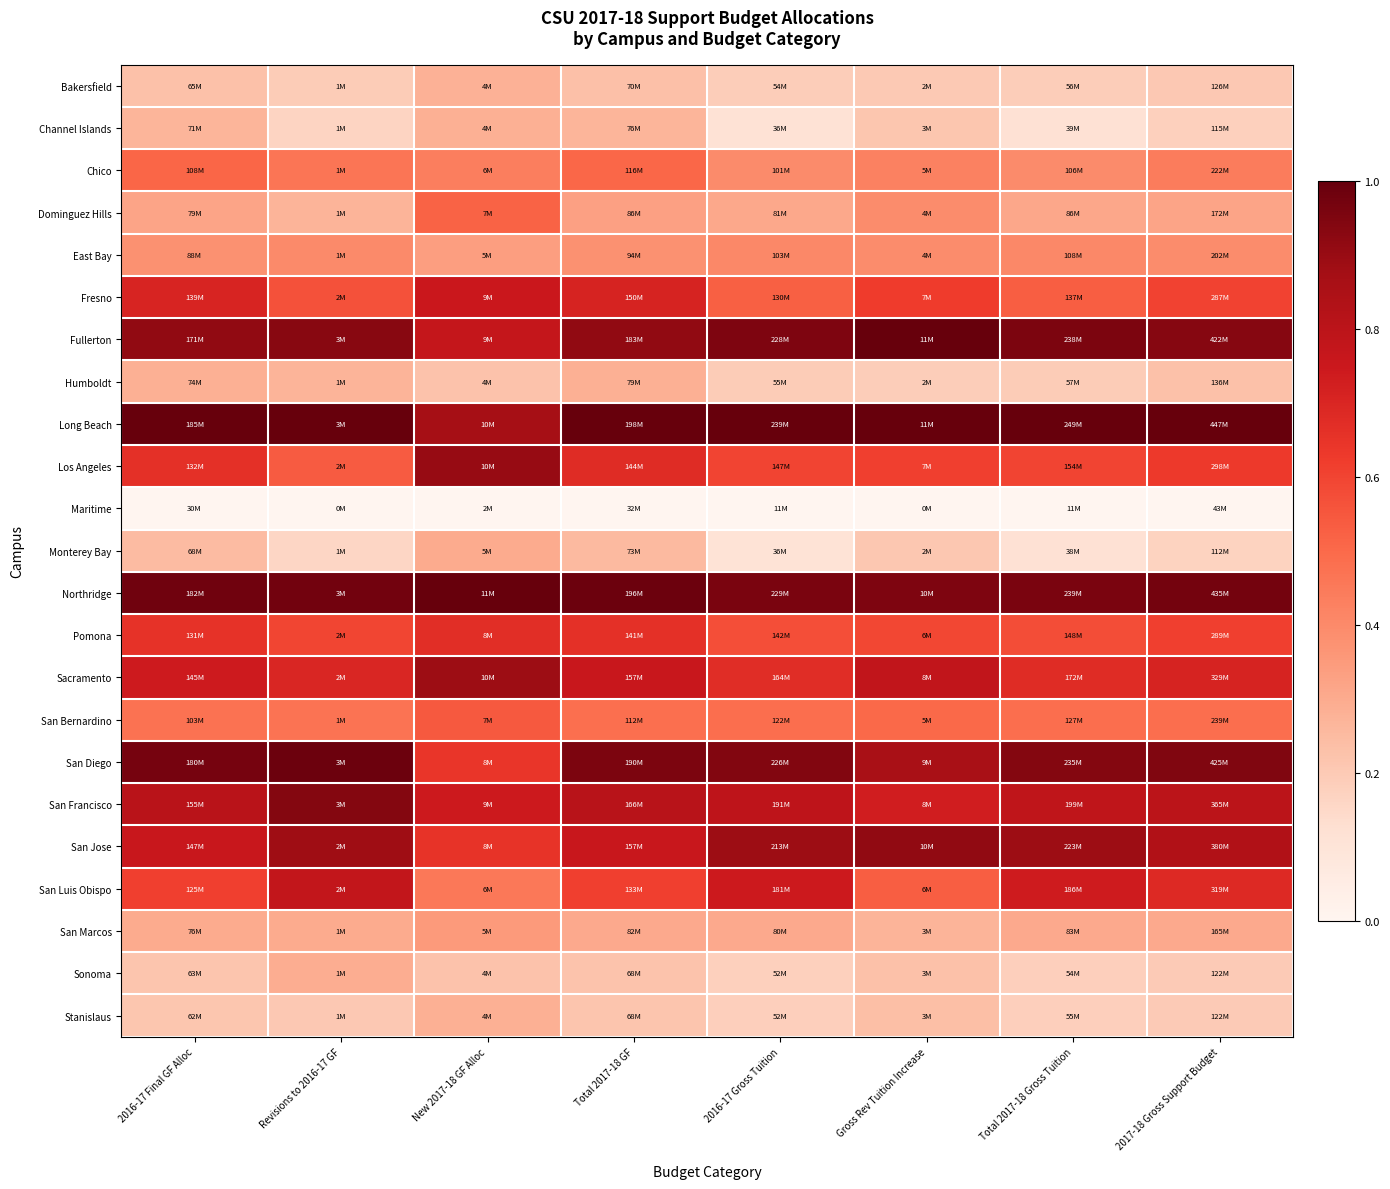

Which series has the largest total across all categories?

Long Beach